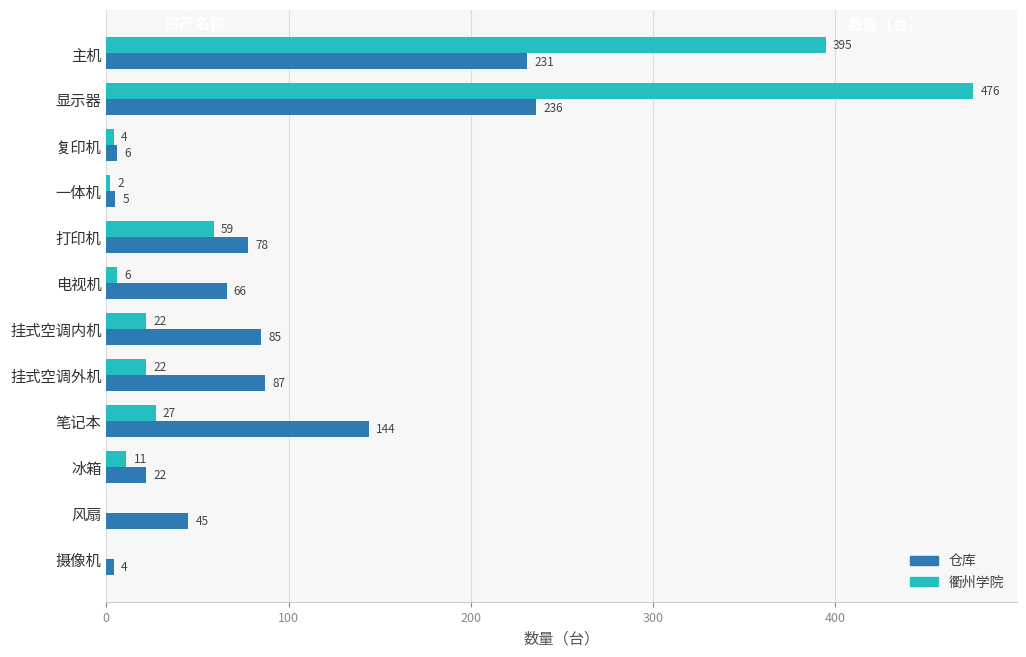

What is the greatest value displayed?

476